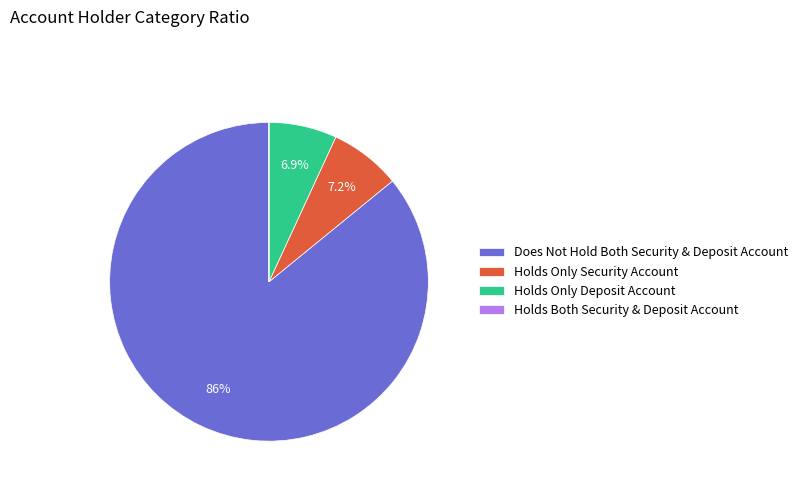

What percentage is NOT represented by Holds Only Deposit Account?

93.1%